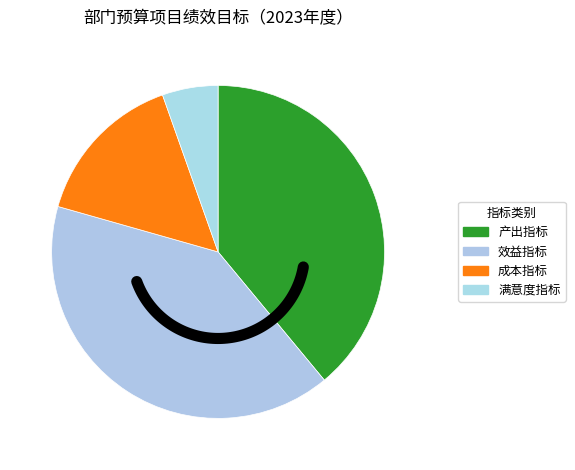

Approximately how many times larger is the value at 满意度指标 compared to 效益指标?

0.1